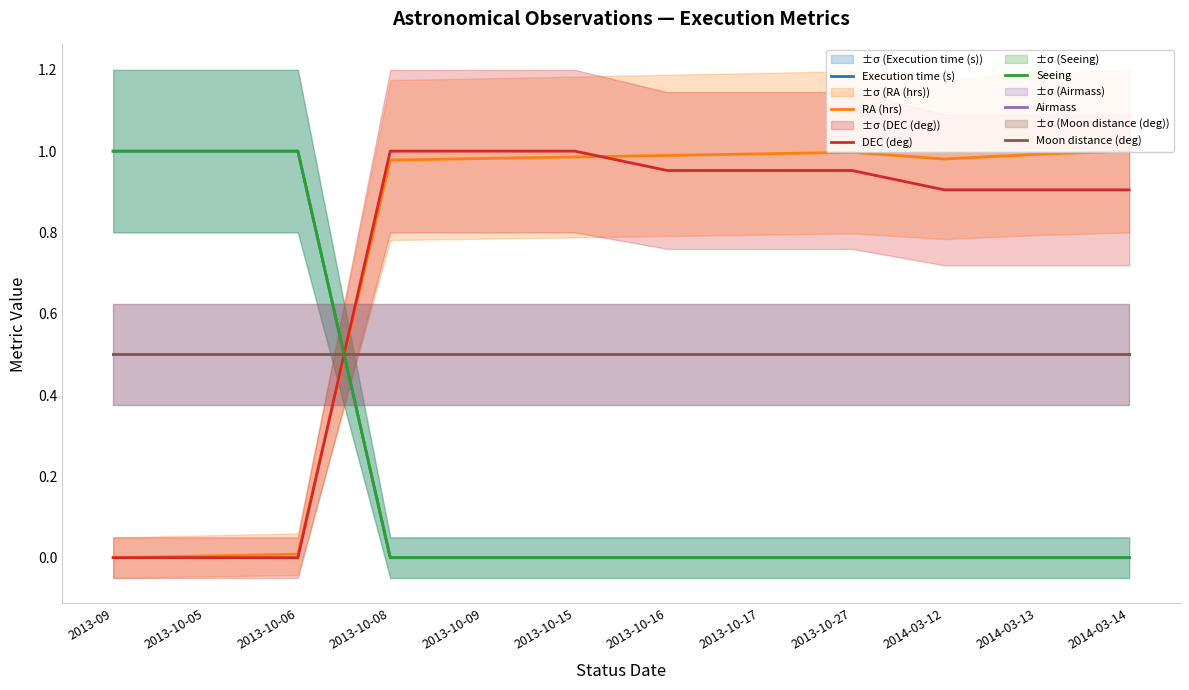

True or false: DEC (deg) has a value of 1.0 at 2013-10-16.

True